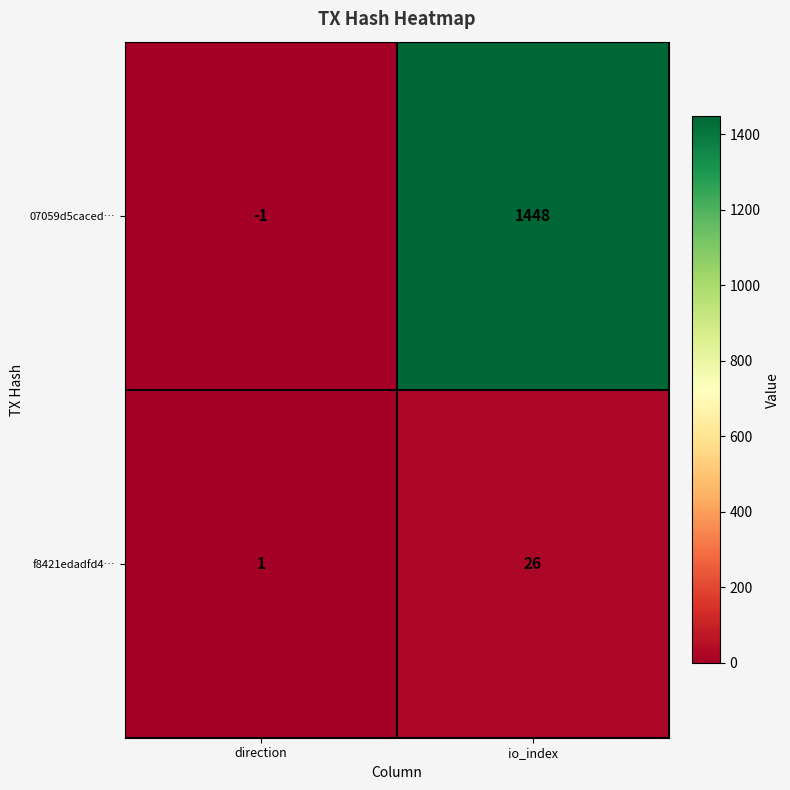

At how many categories does at least one series exceed 269?

1